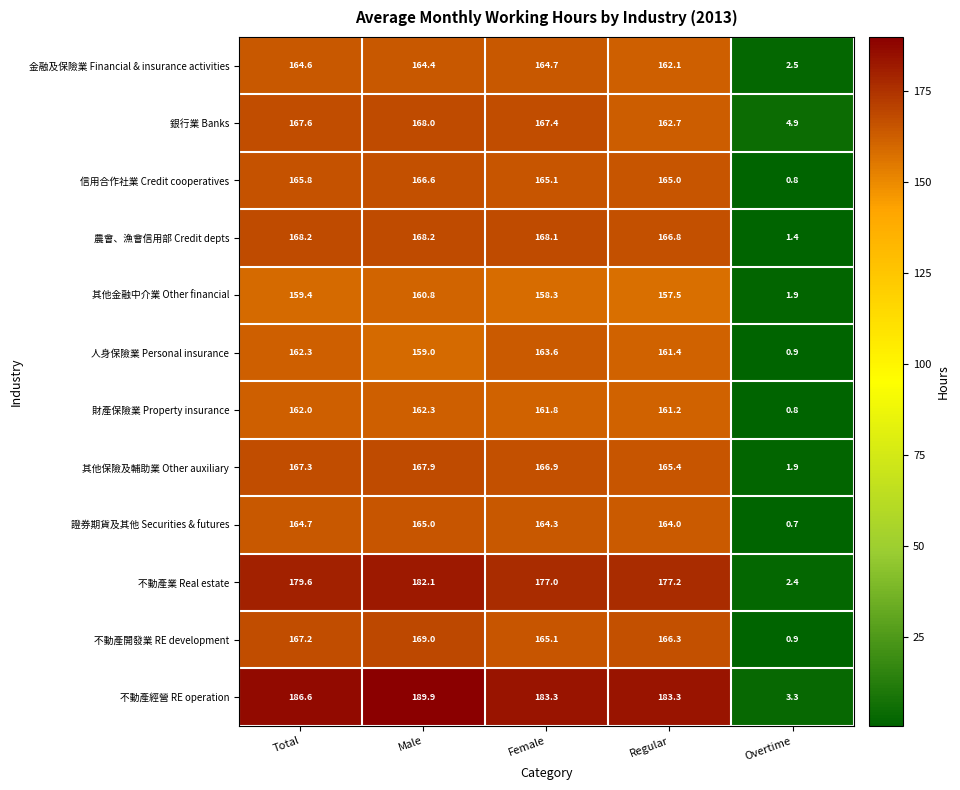

The value of 金融及保險業 Financial & insurance activities at Regular is 162.1. True or false?

True